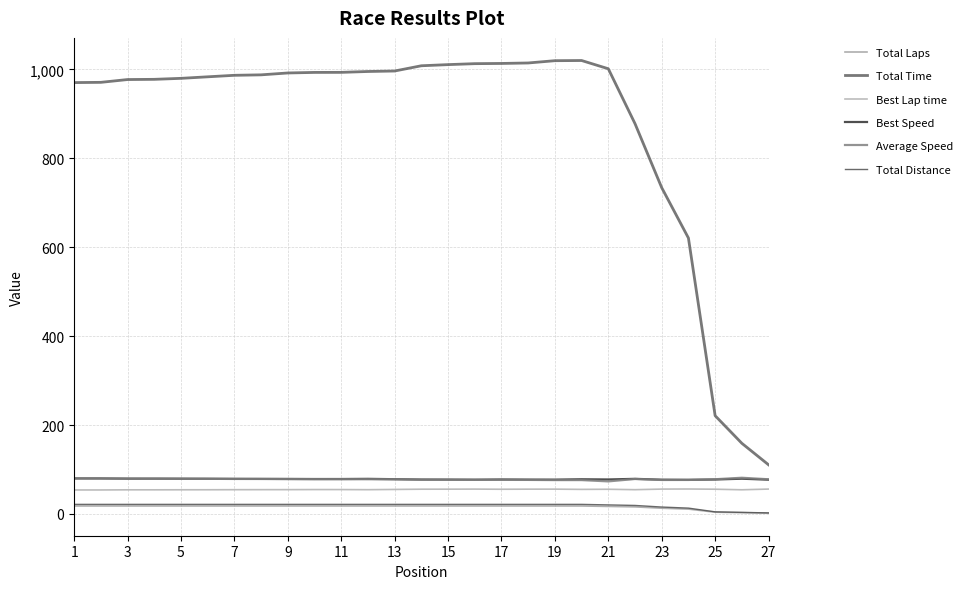

What is the value of the Total Laps point at the 18th from the left?

18.0